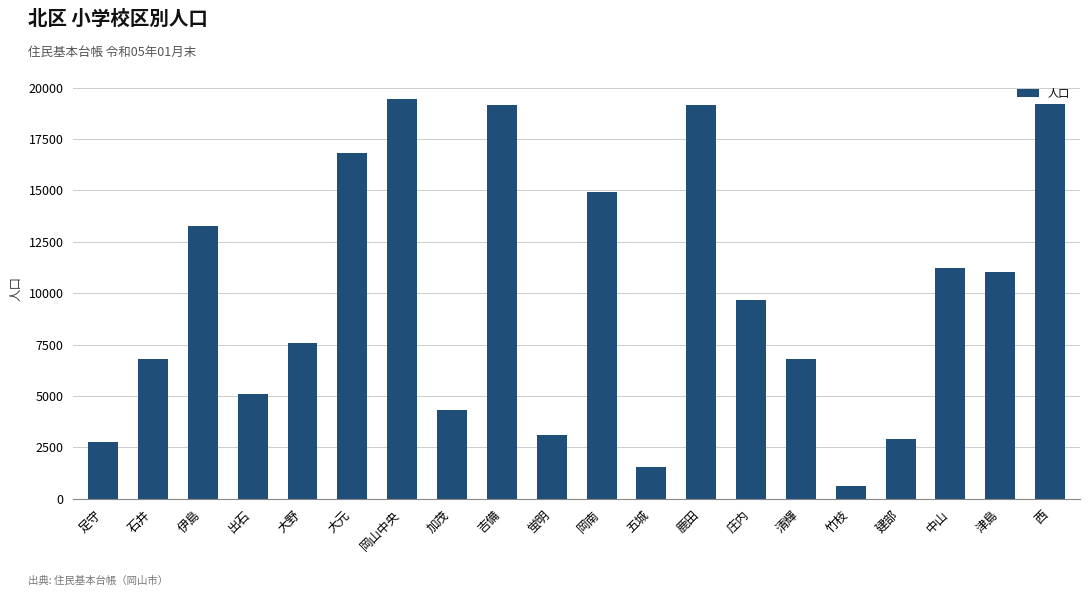

The value at 伊島 is 18596. True or false?

False